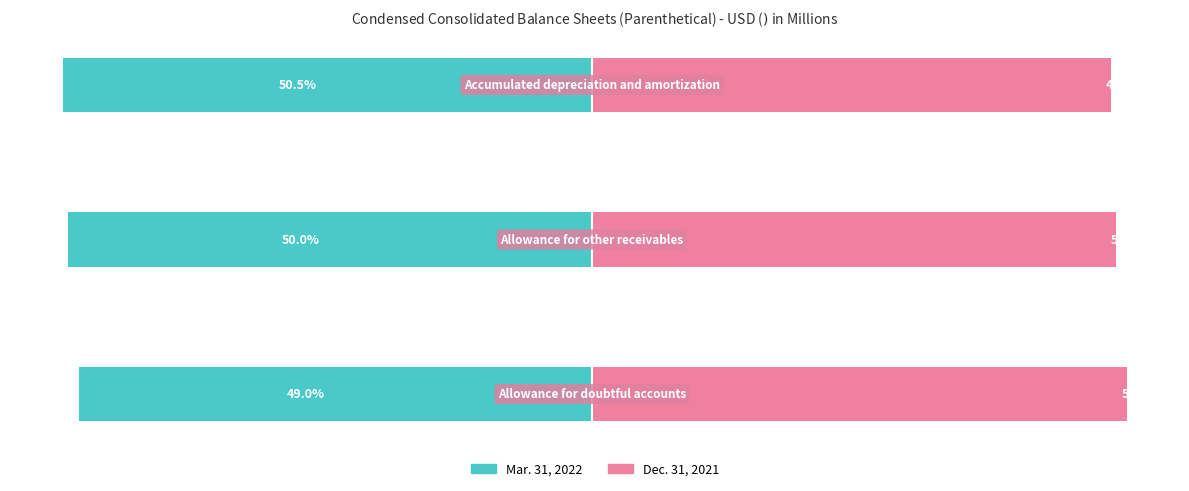

What is the value of the Mar. 31, 2022 bar at the 3rd from the left?

-50.5